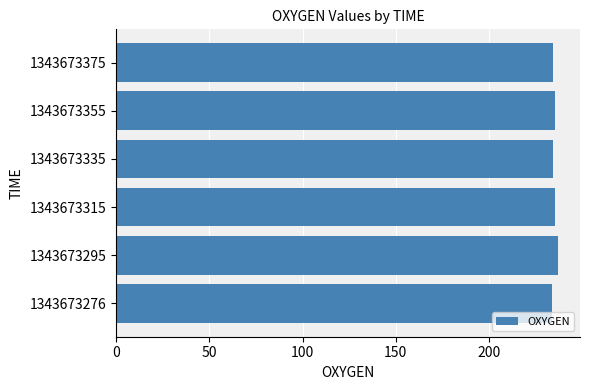

Count the number of data series in this chart.

1